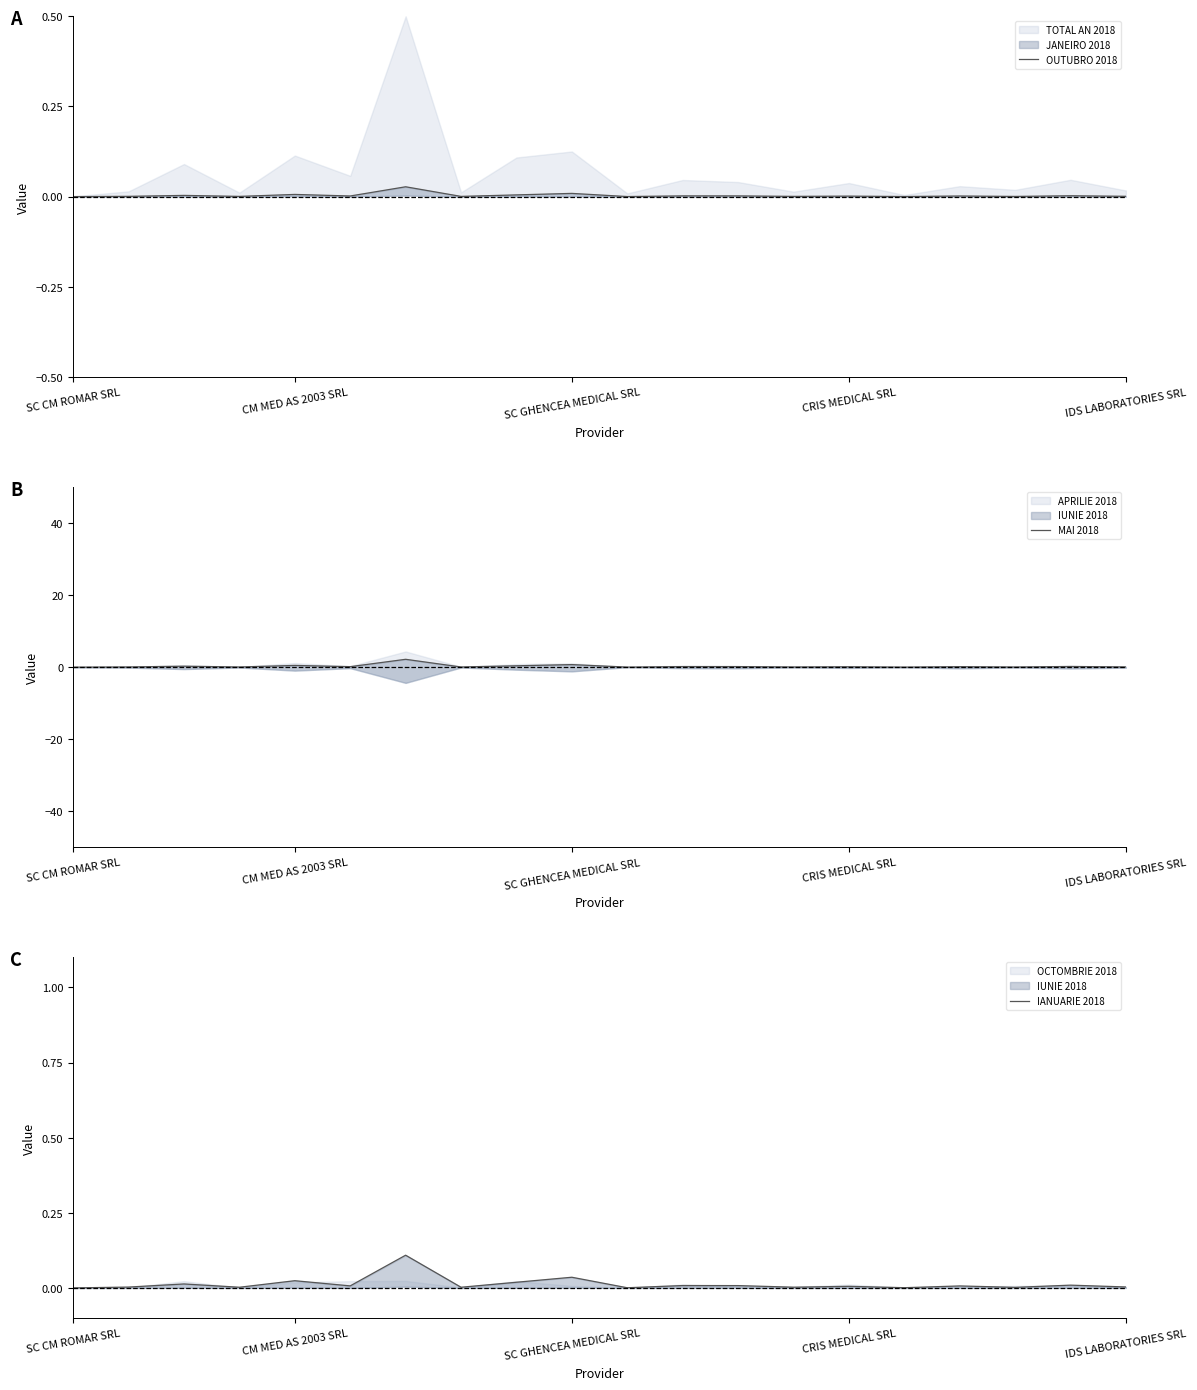

Which series has the largest total across all categories?

MAI 2018